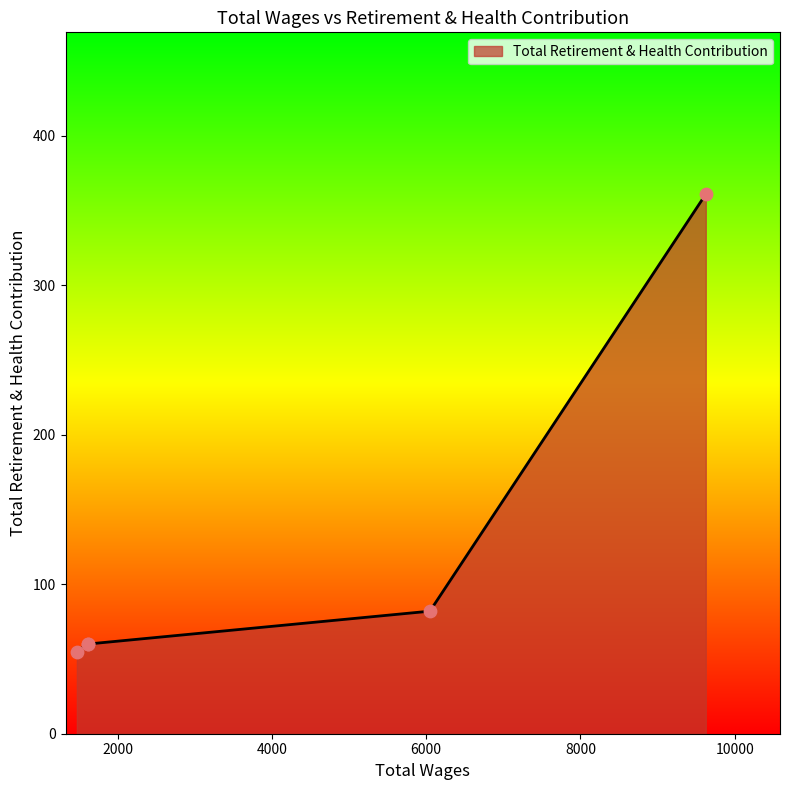

Which has a higher value, 1470.0 or 1610.0?

1610.0